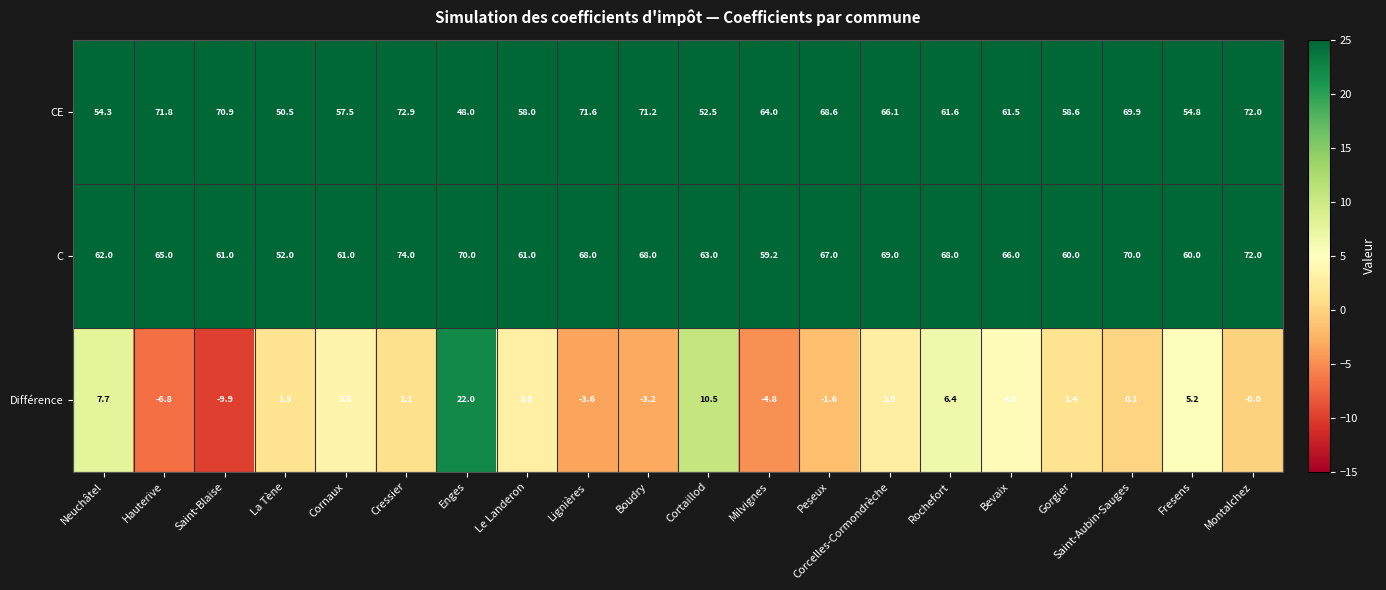

Where is CE nearest to the value 60?

Gorgier